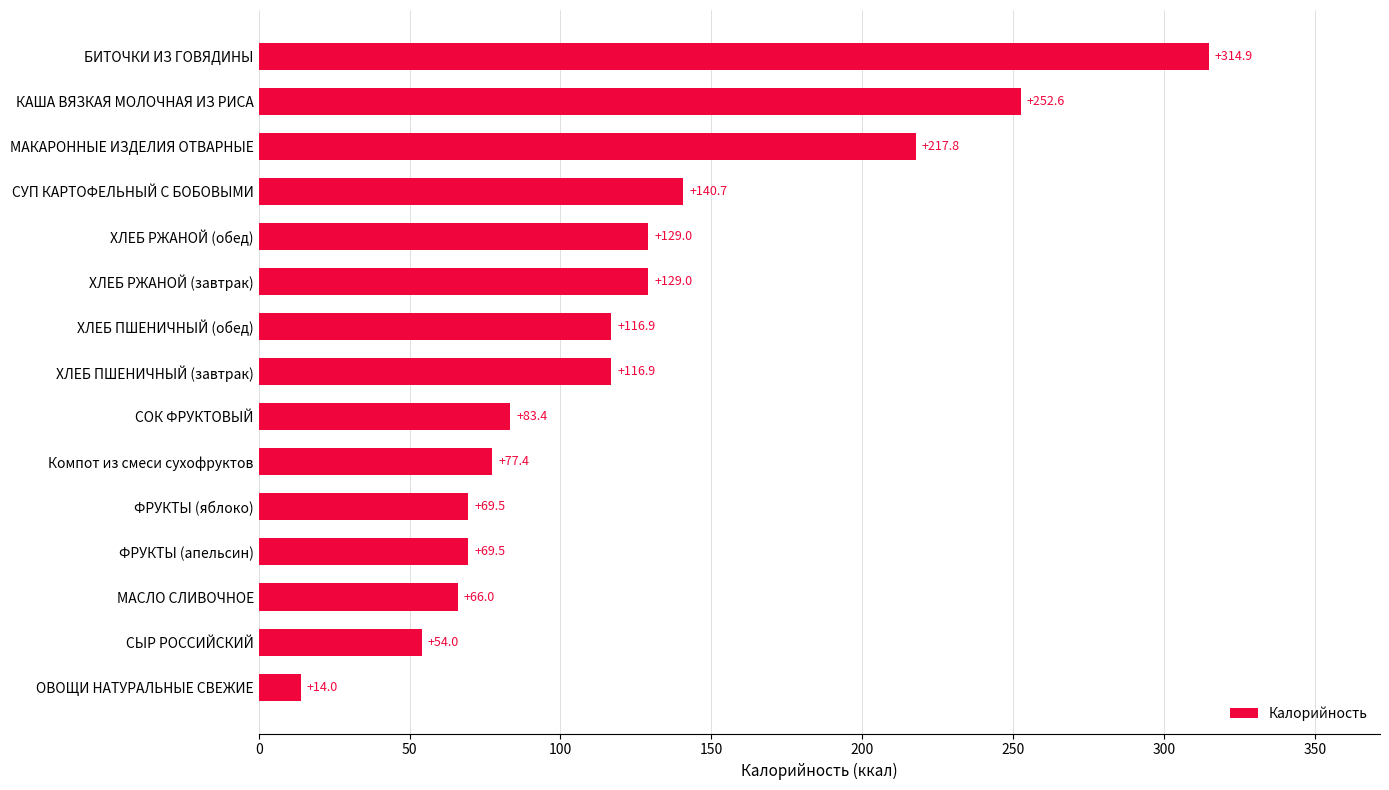

What is the smallest value displayed?

14.0